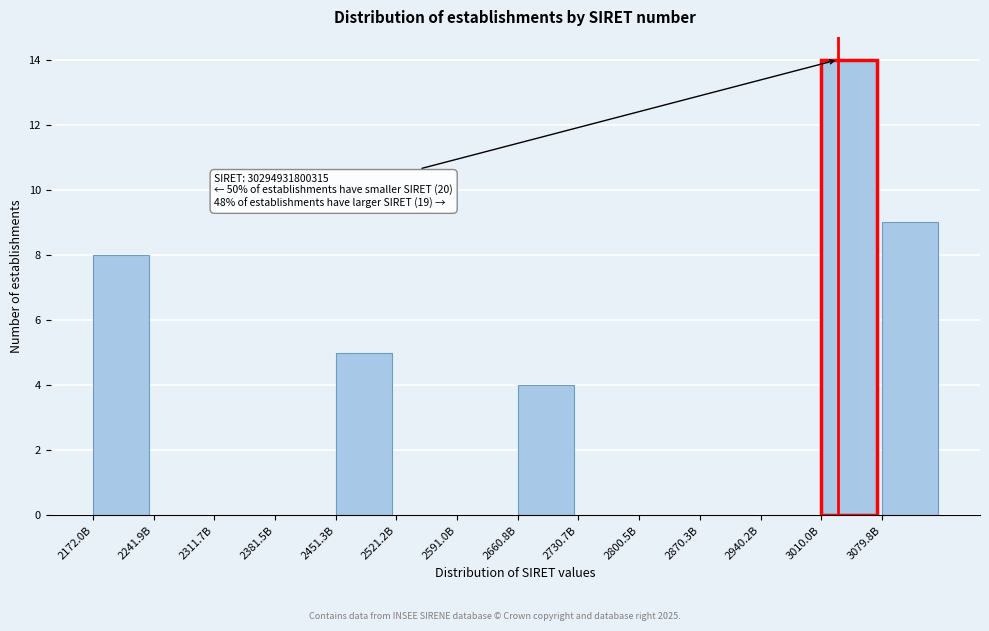

Reading left to right, what are all the values shown in this chart?

2172.0B=8	2241.9B=0	2311.7B=0	2381.5B=0	2451.3B=5	2521.2B=0	2591.0B=0	2660.8B=4	2730.7B=0	2800.5B=0	2870.3B=0	2940.2B=0	3010.0B=14	3079.8B=9